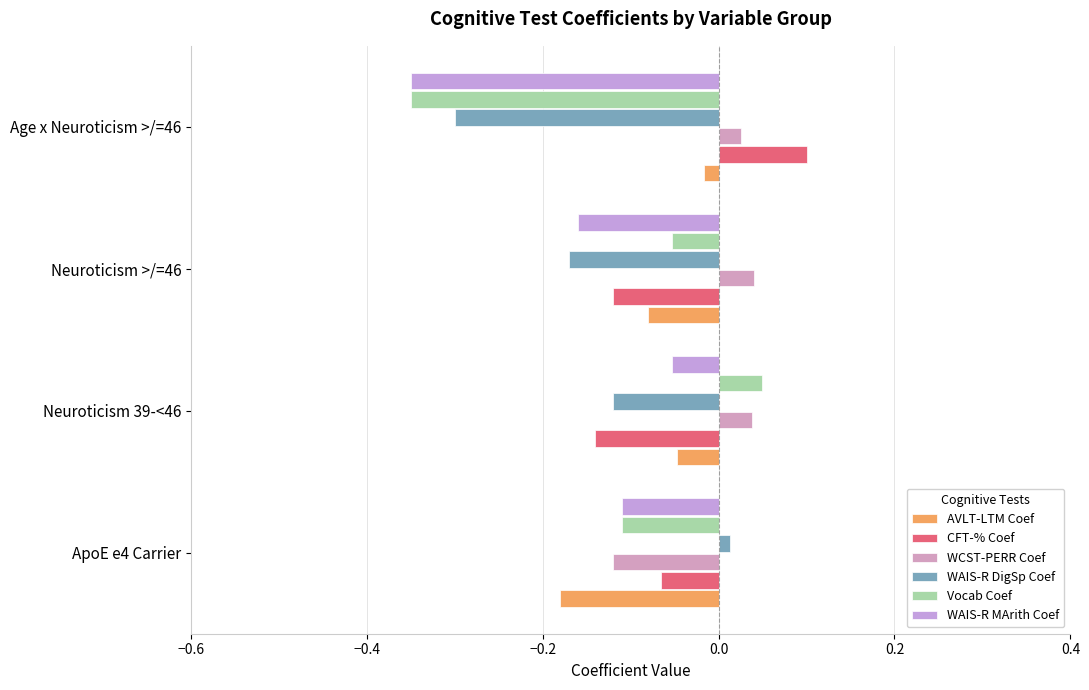

What position from the left is Age x Neuroticism >/=46?

4